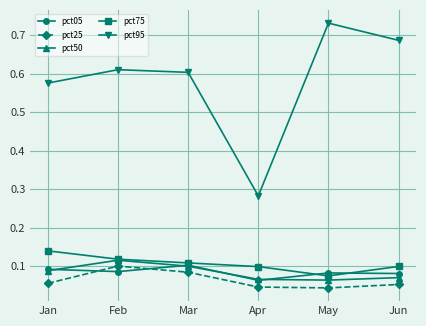

Which series changed the most between Feb and Apr?

pct95